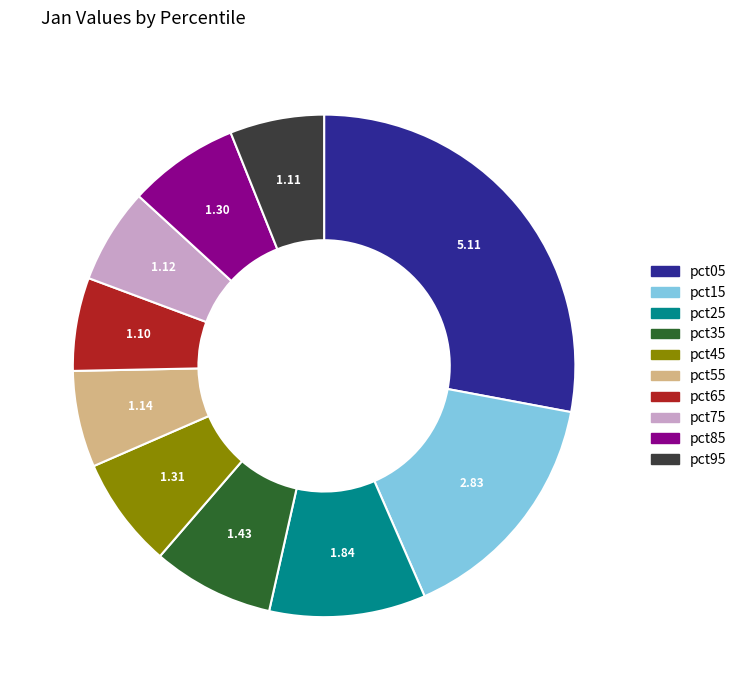

Which slice is the largest?

pct05